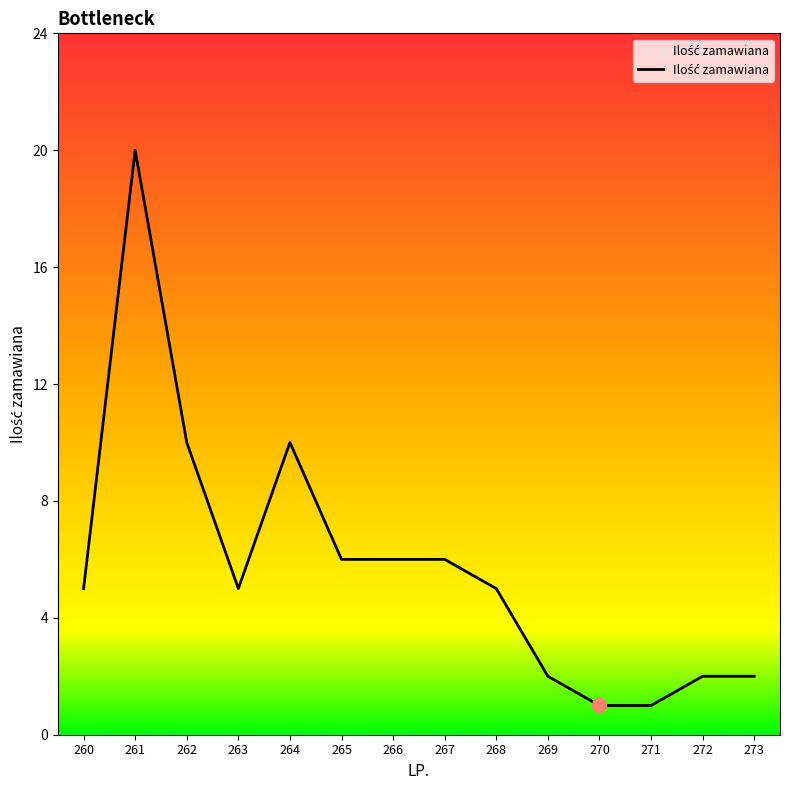

What is the difference between the second highest and minimum values?

9